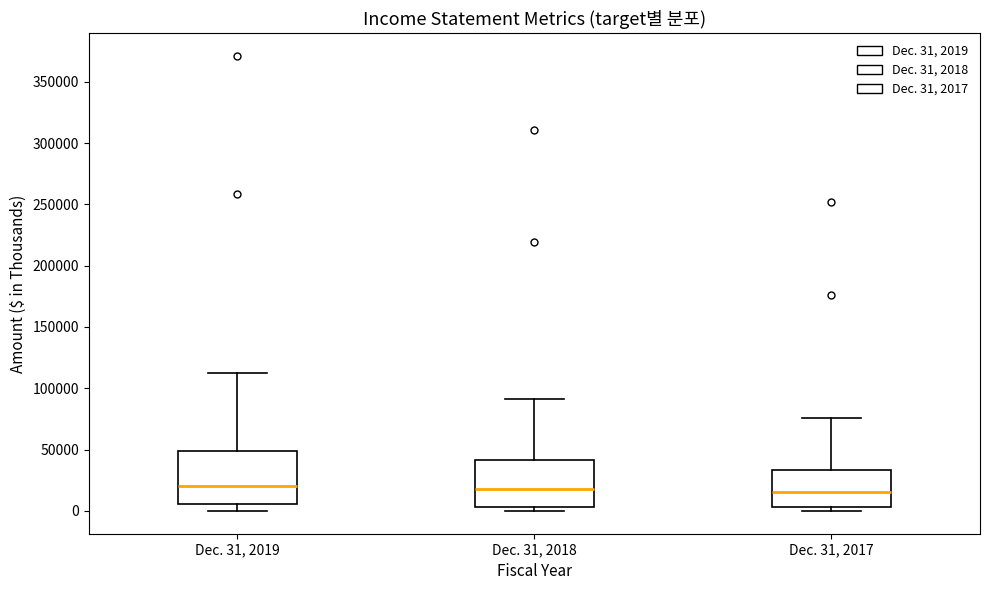

Reading left to right, transcribe this box plot: for each box, give where its median line is, the range the box spans, and where its two whiskers end, as read against the y-axis. The values are not printed on the chart, so give them approximately, as read against the axis.

Dec. 31, 2019: median 20000, box 5000 to 50000, whiskers 0 to 115000
Dec. 31, 2018: median 20000, box 5000 to 40000, whiskers 0 to 90000
Dec. 31, 2017: median 15000, box 5000 to 35000, whiskers 0 to 75000